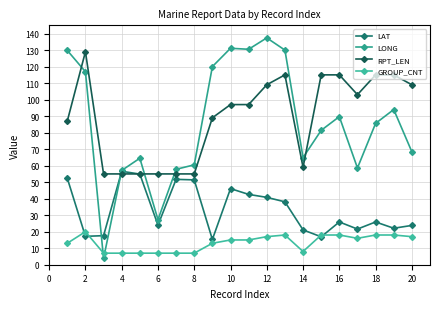

How many times do LONG and LAT cross each other?

2